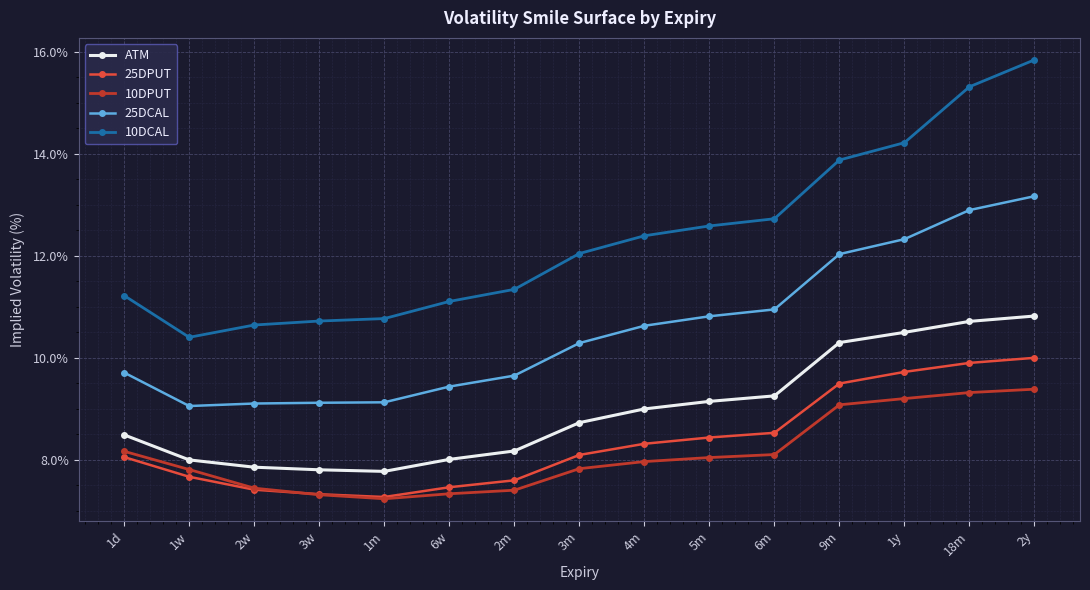

What is the sum of all 10DCAL values?

185.2